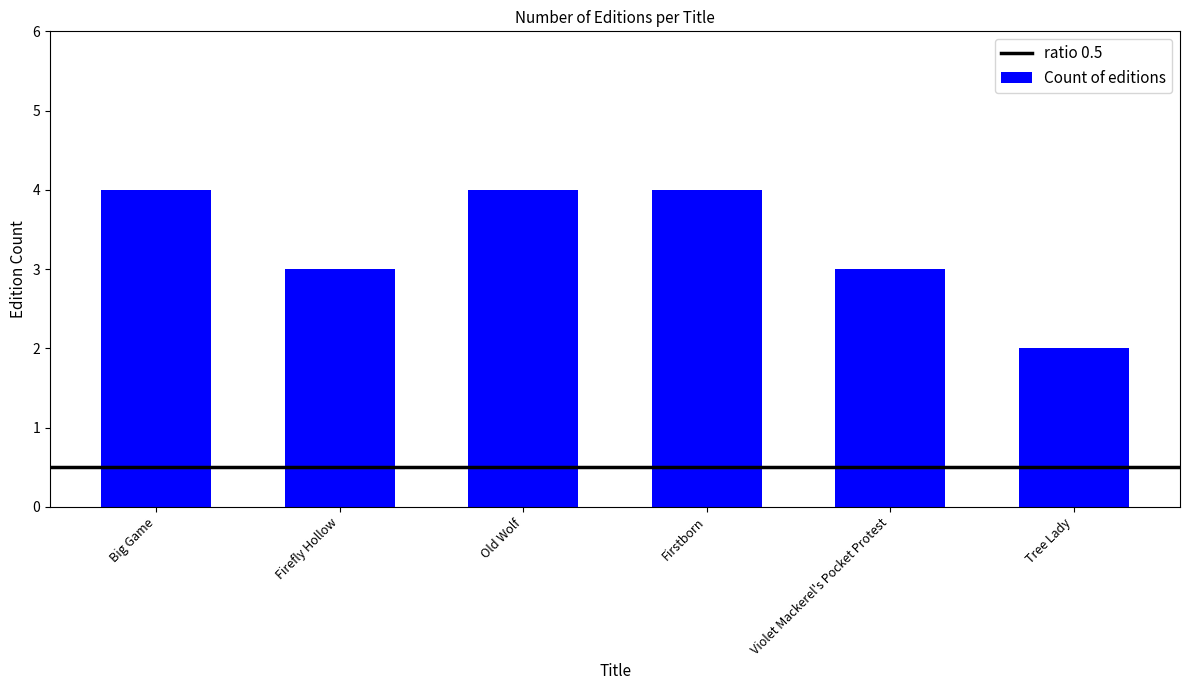

What is the approximate value at Big Game?

4